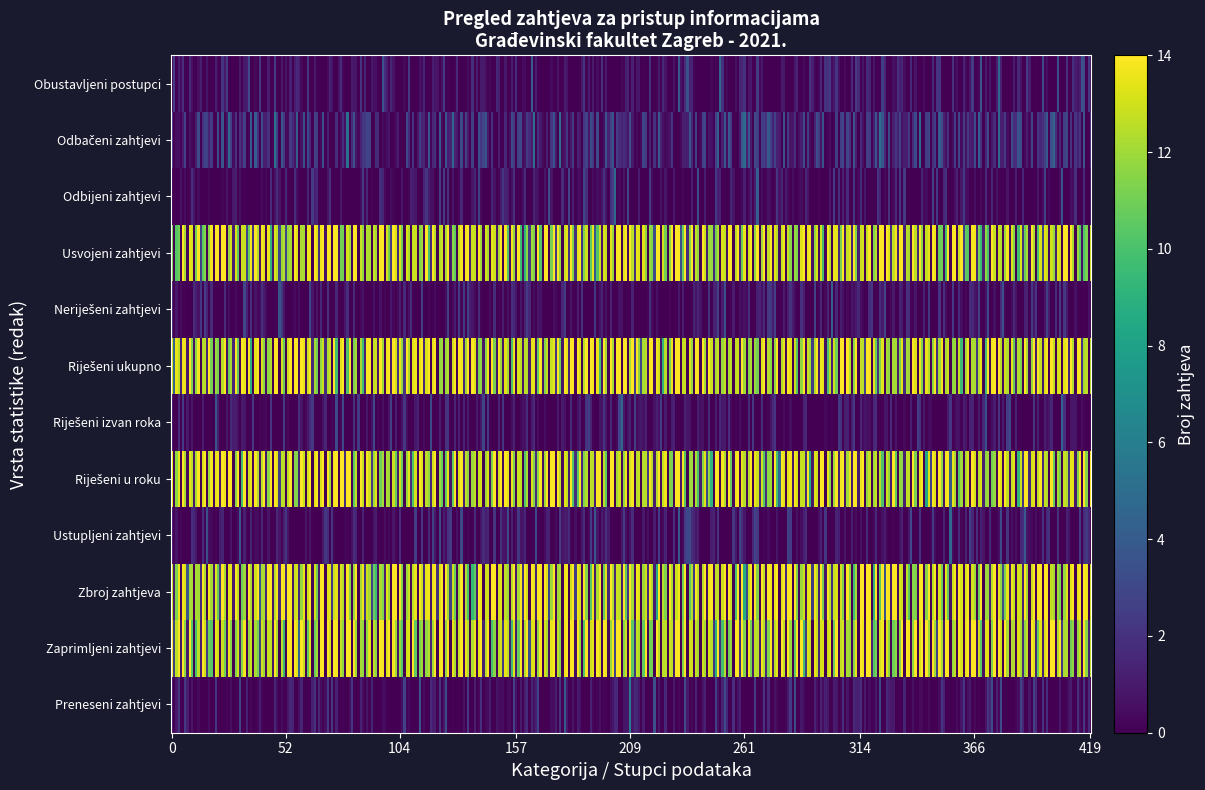

List the series in order of their peak value, highest first.

Zahtjevi zaprimljeni u 2021. godini, Zbroj zahtjeva koji su bili na rješavanju, Zahtjevi riješeni u roku, Zahtjevi riješeni tijekom 2021. godine, Usvojeni zahtjevi, Odbačeni zahtjevi, Zahtjevi preneseni iz 2020. godine, Ustupljeni zahtjevi, Zahtjevi riješeni izvan roka, Neriješeni zahtjevi, Odbijeni zahtjevi, Broj obustavljenih postupaka